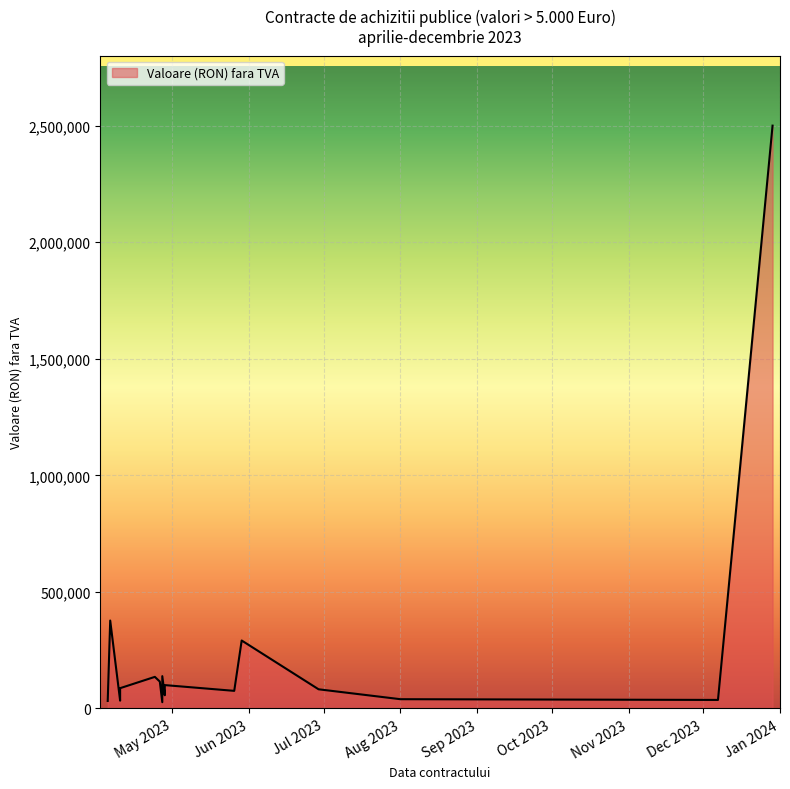

What is the label of the 16th point from the right?

2023-04-05